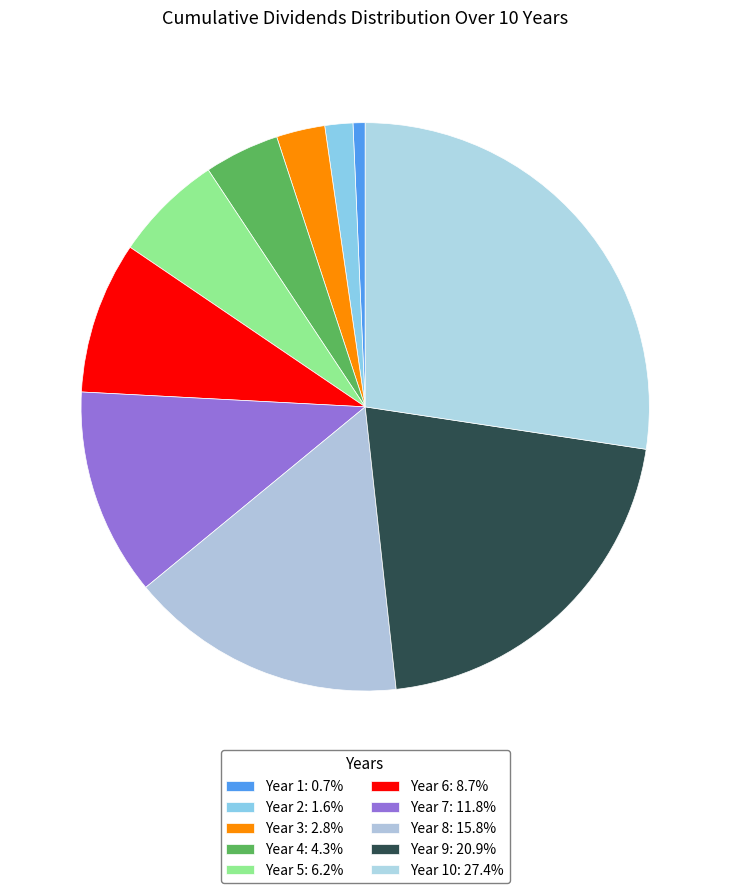

To the nearest percent, what is the difference between the largest and smallest slice percentages?

27%